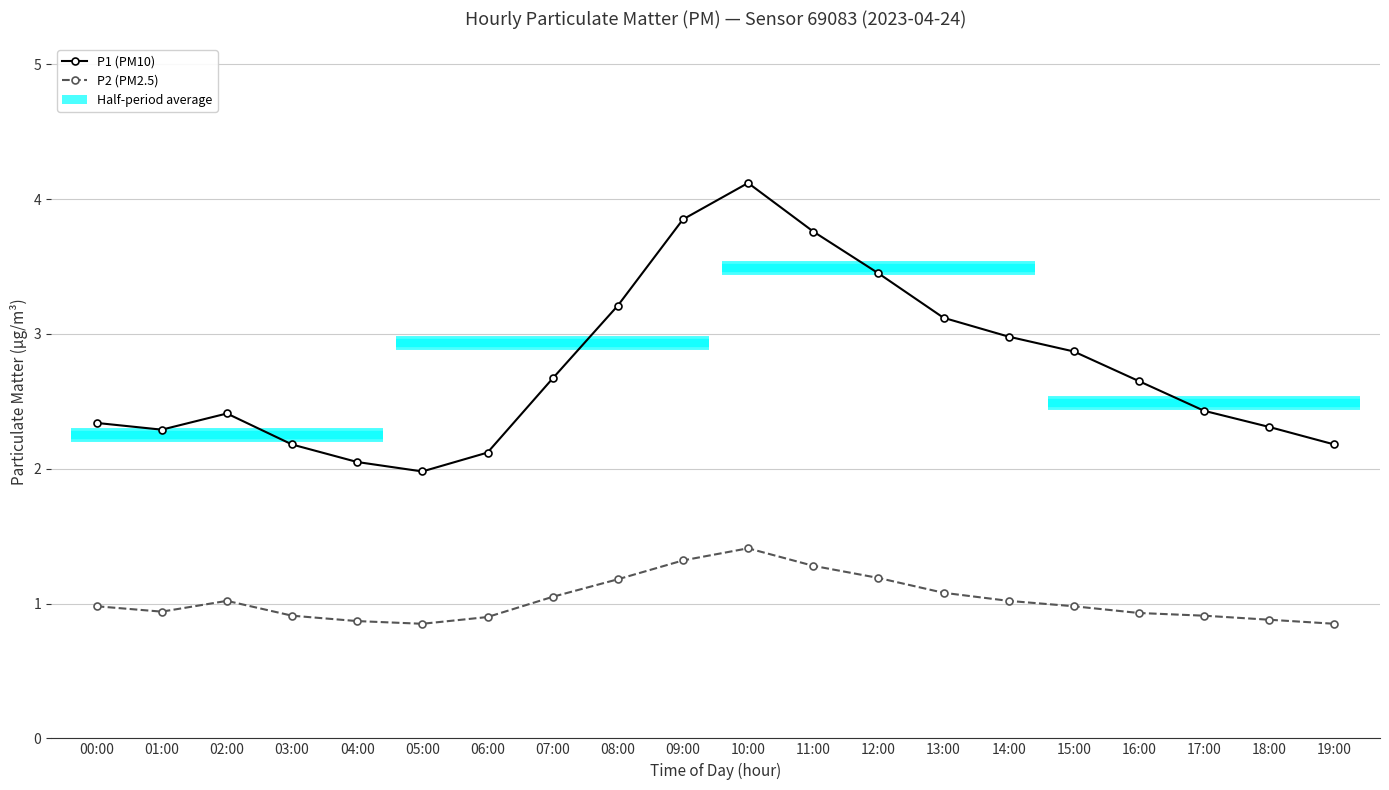

At how many categories does at least one series exceed 2?

19